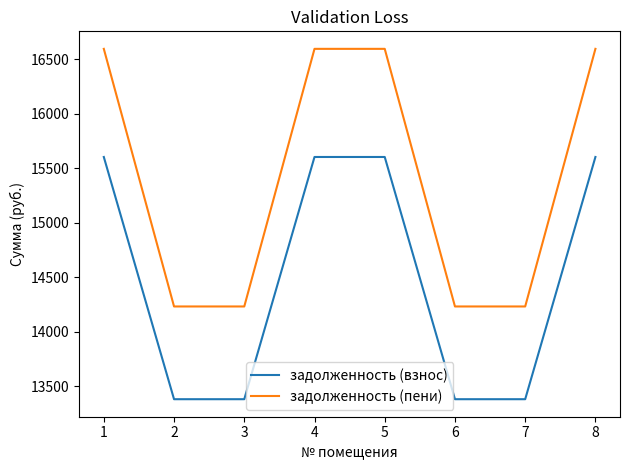

How many lines are shown in the chart?

2